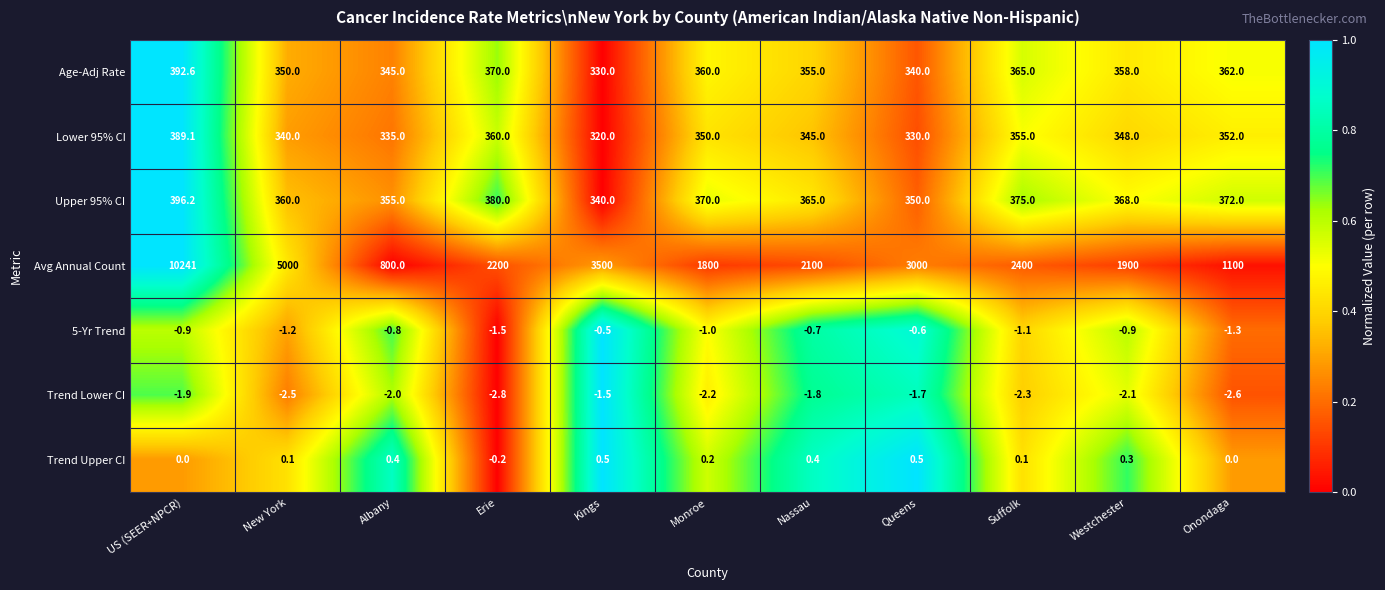

What is the total value across all series at Erie?

3305.5